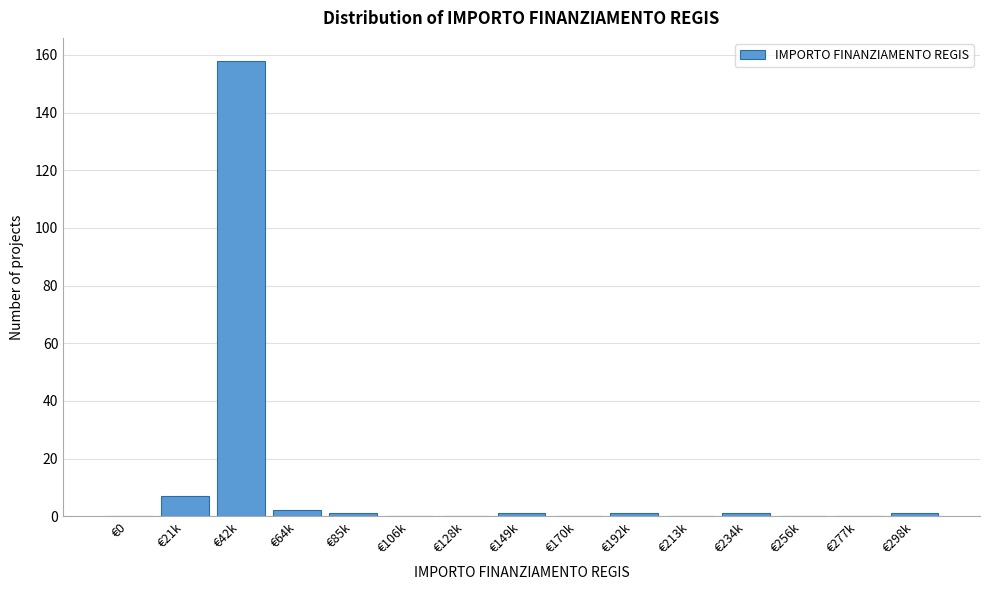

Reading left to right, what are all the values shown in this chart?

€0=0	€21k=7	€42k=158	€64k=2	€85k=1	€106k=0	€128k=0	€149k=1	€170k=0	€192k=1	€213k=0	€234k=1	€256k=0	€277k=0	€298k=1